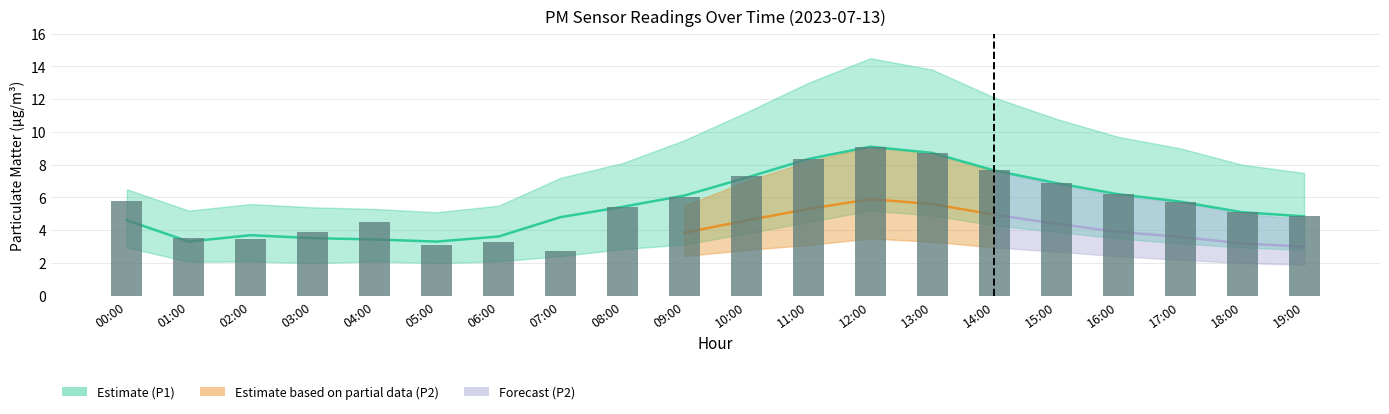

What position from the right is 17:00?

3